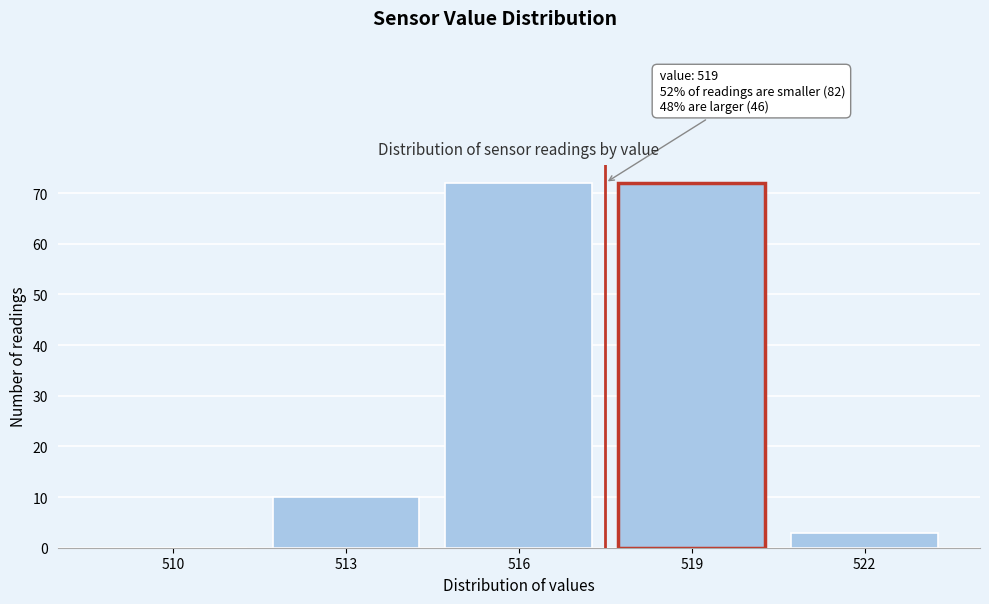

Reading left to right, list all the values displayed in this chart.

510=0	513=10	516=72	519=72	522=3